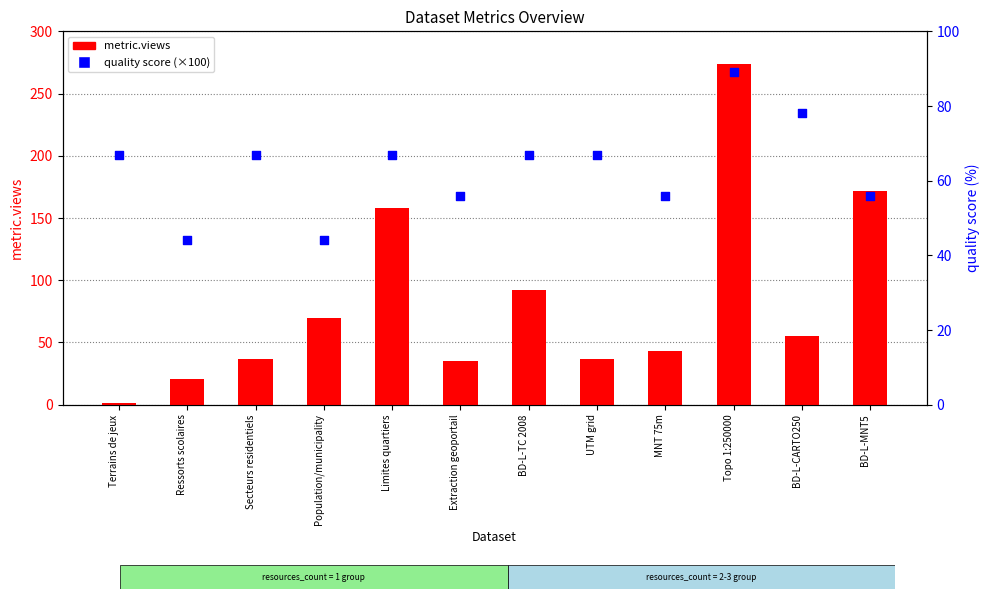

Which series has the widest spread of Y values?

metric.views